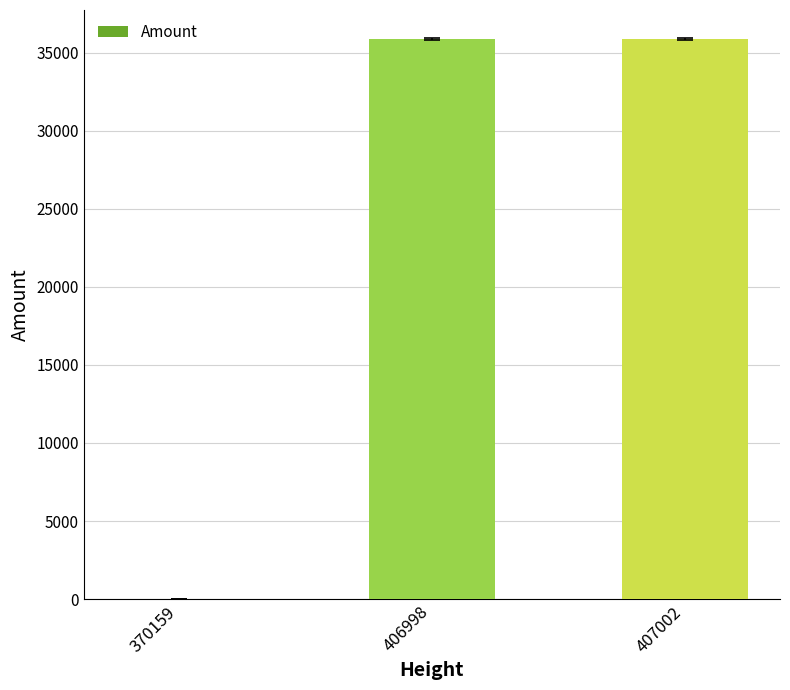

What is the sum of all values?

71743.2